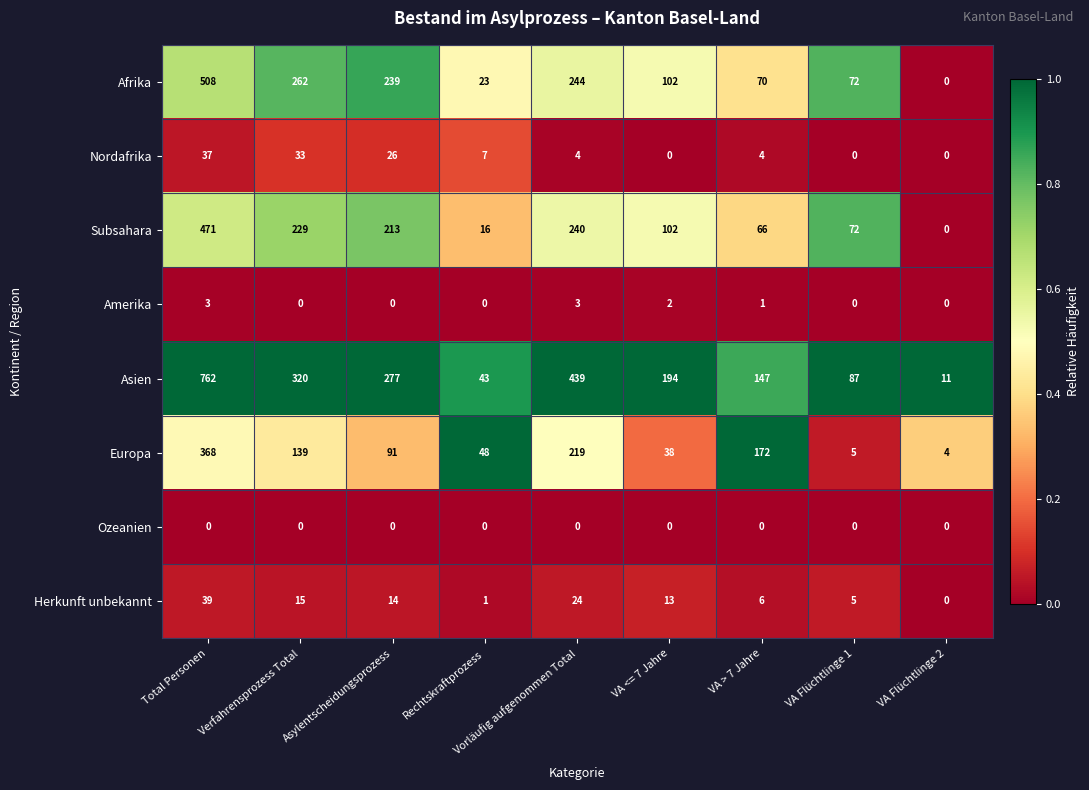

At which category is the sum across all series the highest?

Total Personen